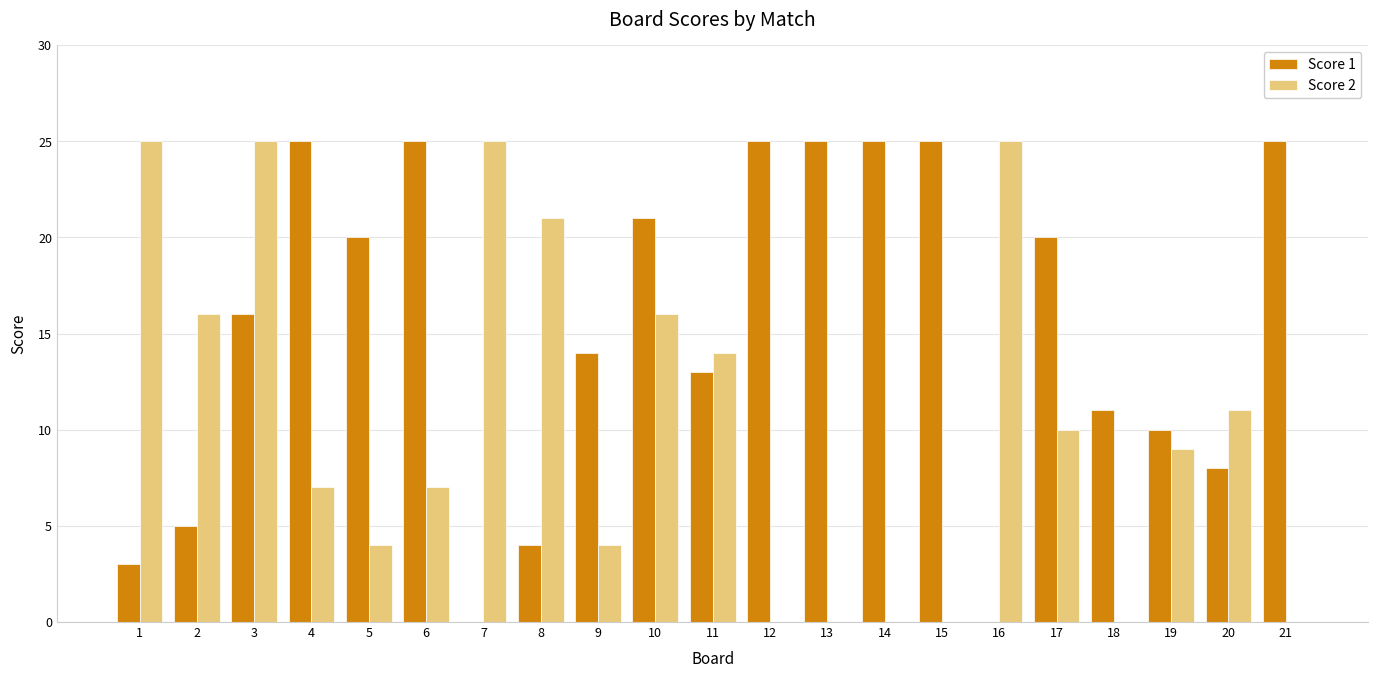

True or false: Score 2 has a value of 12 at 21.

False